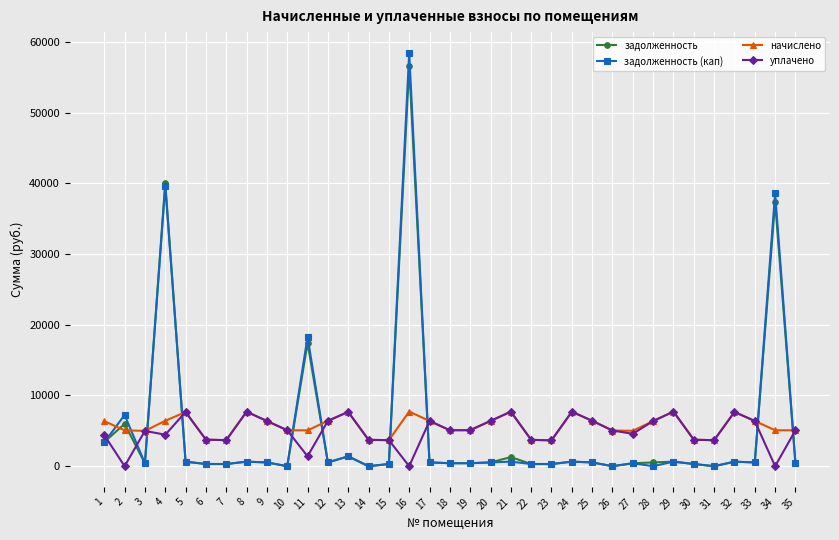

At which label does задолженность (кап) reach its peak?

16